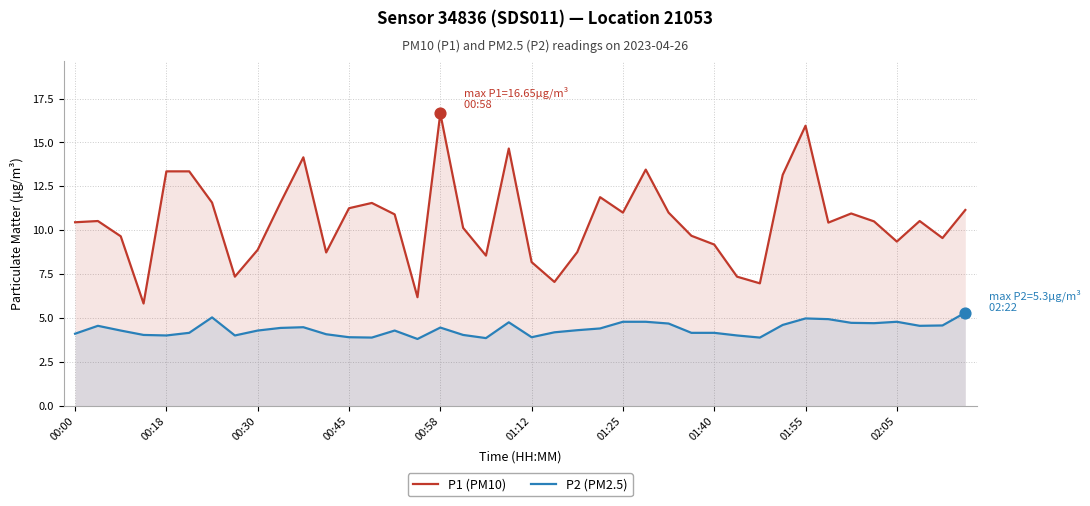

Which series has the largest total across all categories?

P1 (PM10)